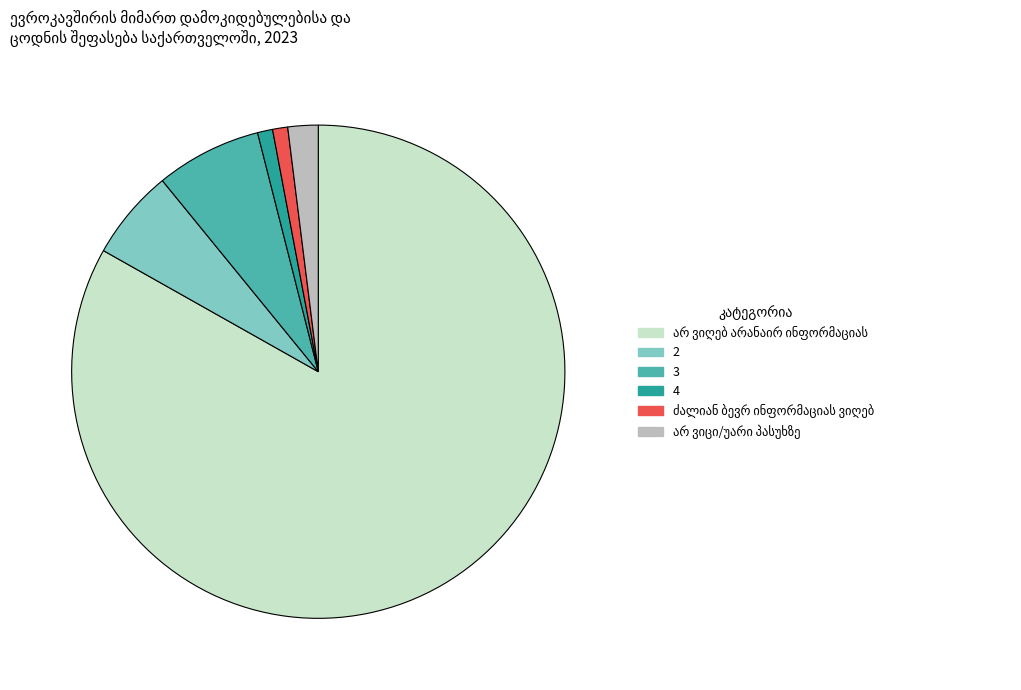

Is it true that 3 is 1% of the pie?

False